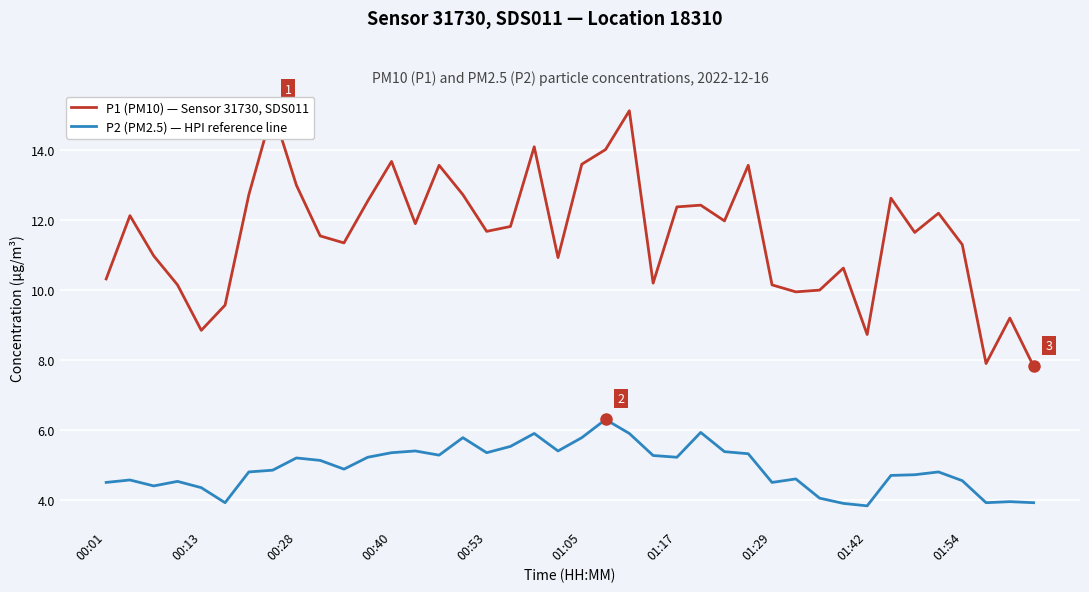

True or false: P2 (PM2.5) — HPI reference line and P1 (PM10) — Sensor 31730, SDS011 cross at least once.

False